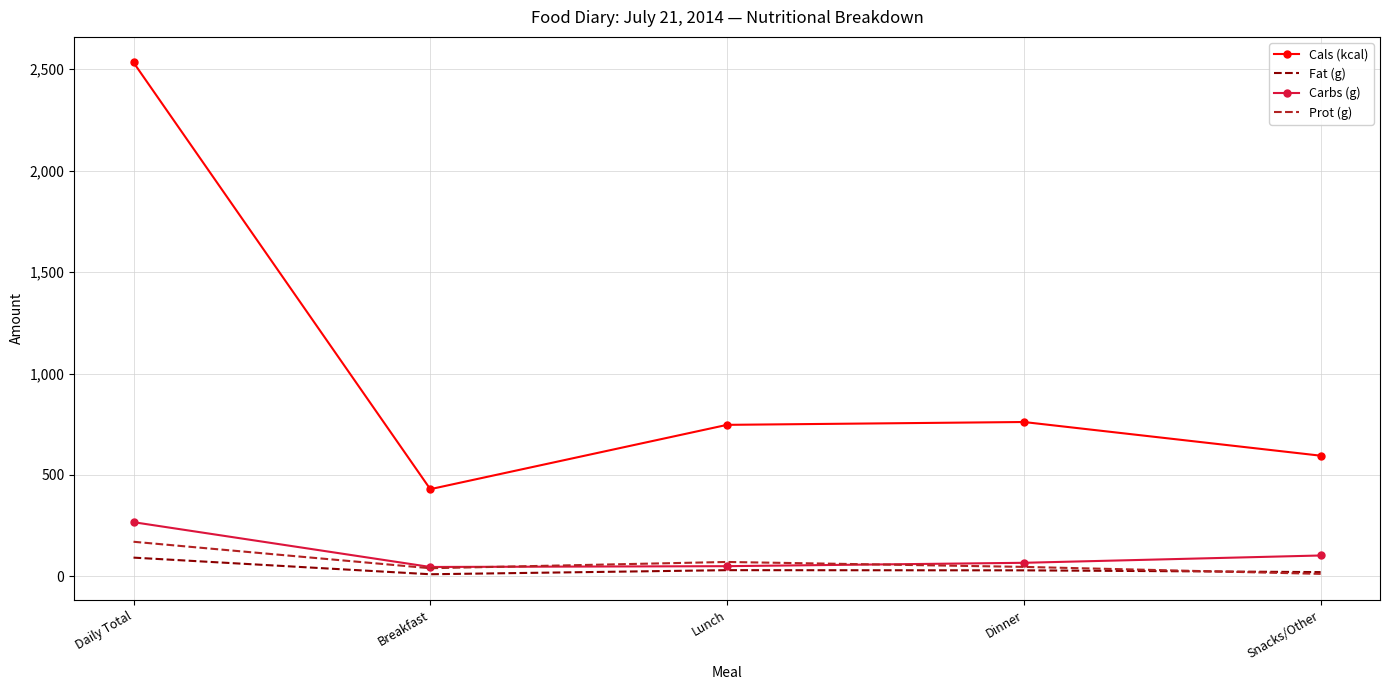

Count the number of categories in the chart.

5